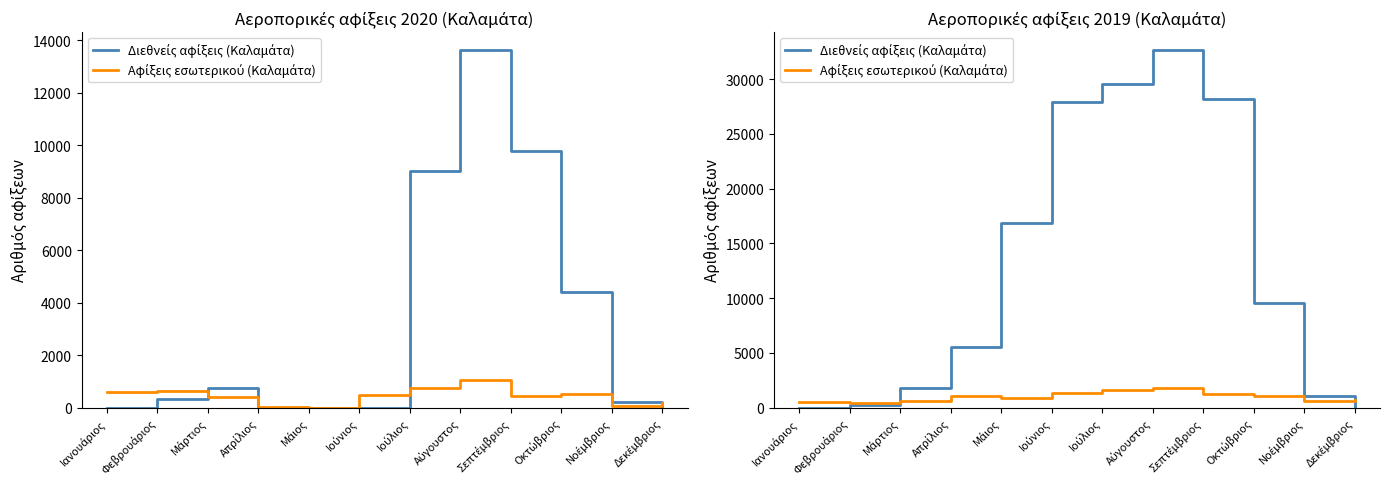

At which category does Αφίξεις εσωτερικού (Καλαμάτα) reach its first local valley?

Φεβρουάριος